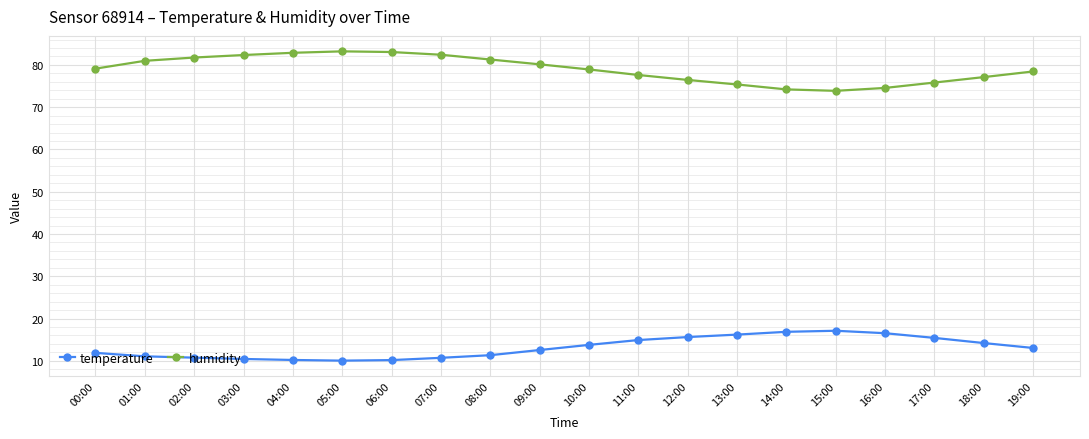

What is the difference between the highest and lowest values at 03:00?

71.9